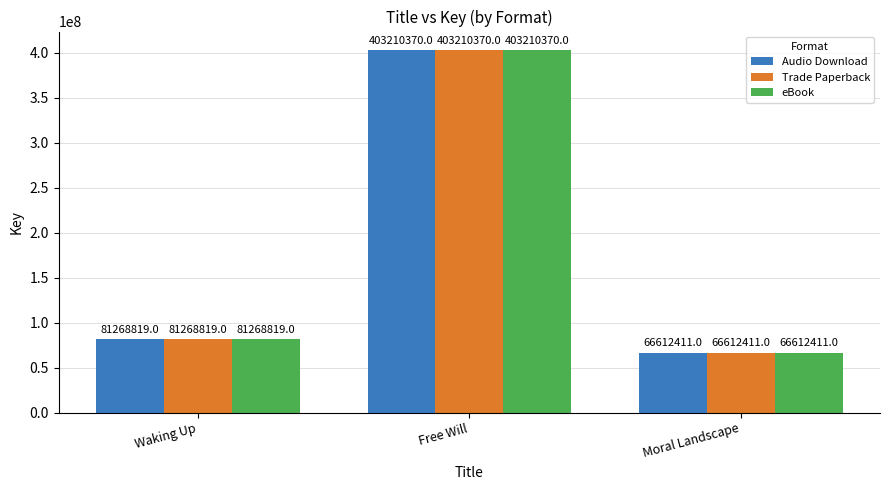

What is the minimum value for Audio Download?

66612411